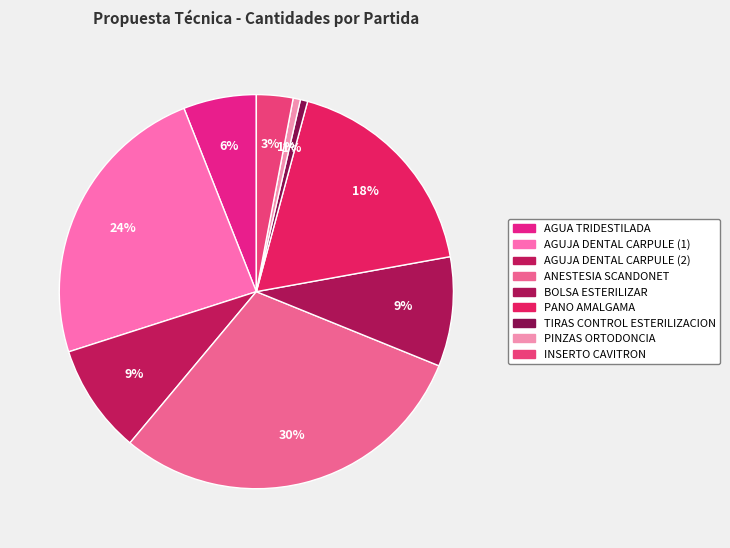

To the nearest percent, what is the difference between the PANO AMALGAMA and BOLSA ESTERILIZAR slice percentages?

9%